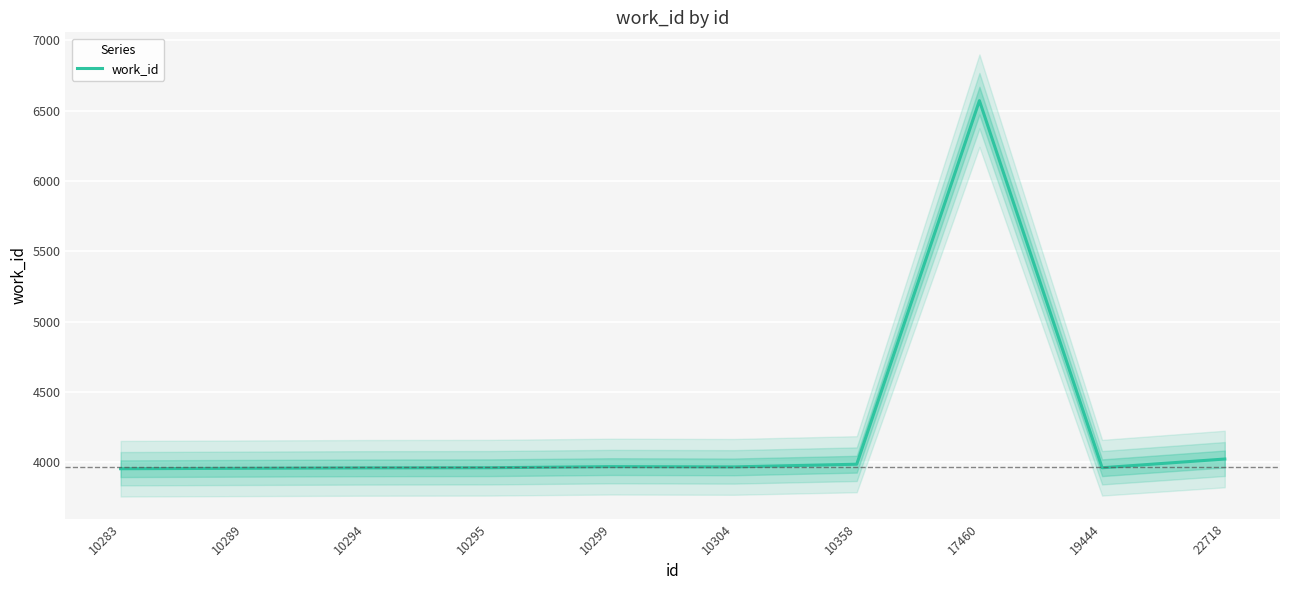

List the labels in order of value, smallest first.

10283, 10289, 10294, 10295, 19444, 10304, 10299, 10358, 22718, 17460